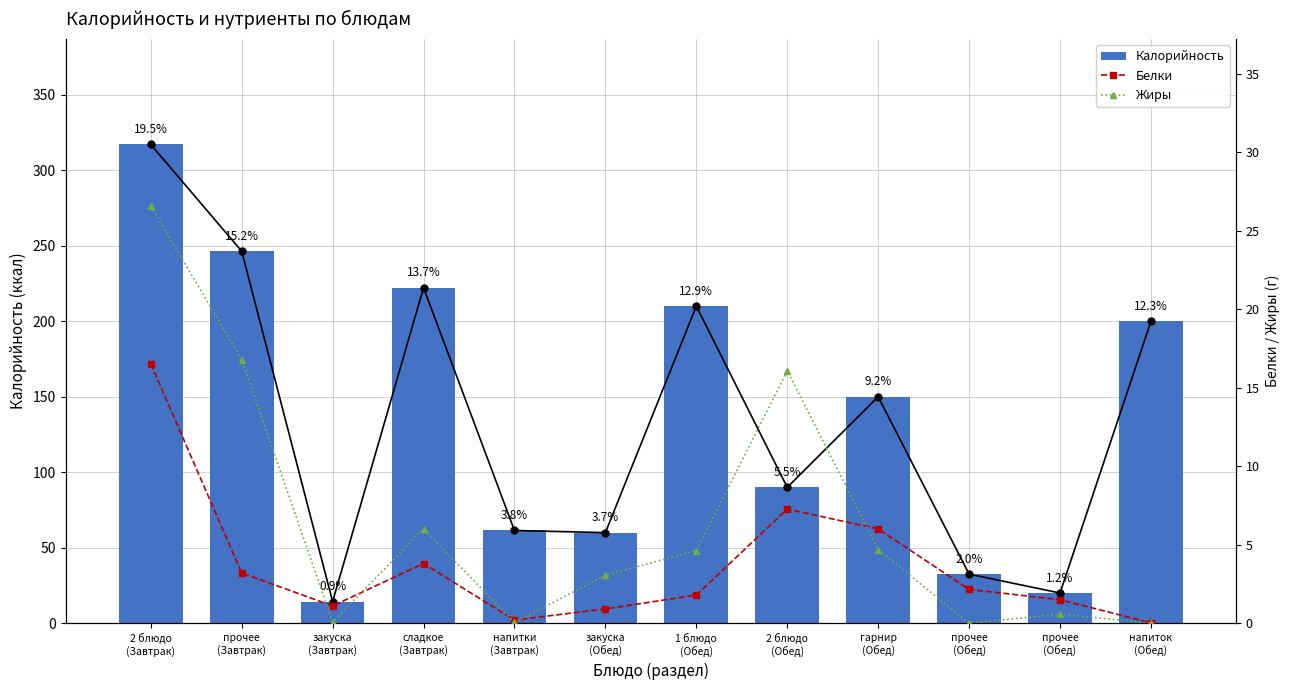

Reading left to right, what are all the values shown in this chart?

Калорийность: 317.1	246.4	14.3	222.2	61.4	60.0	210.0	90.0	150.0	32.5	20.0	200.0
Белки: 16.5	3.2	1.1	3.8	0.2	0.9	1.8	7.3	6.0	2.1	1.5	0.0
Жиры: 26.6	16.8	0.1	6.0	0.1	3.1	4.6	16.1	4.7	0.0	0.6	0.0